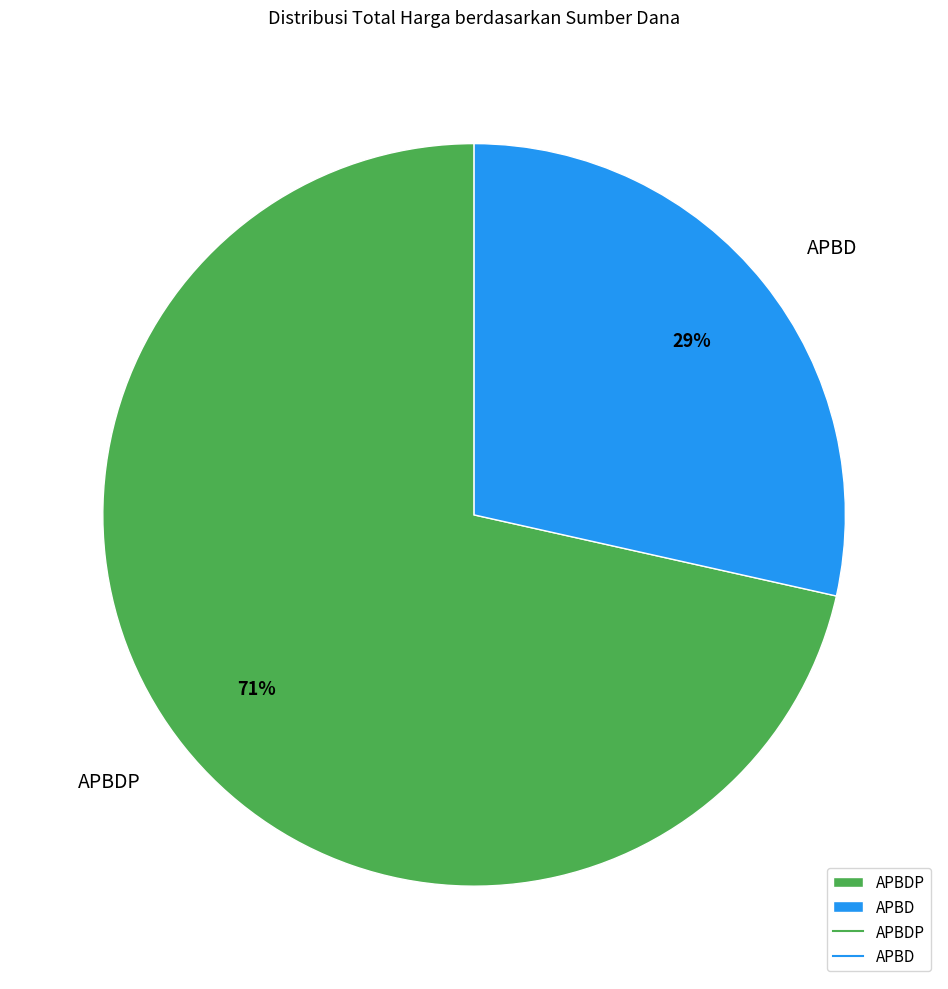

Between APBDP and APBD, which is larger?

APBDP